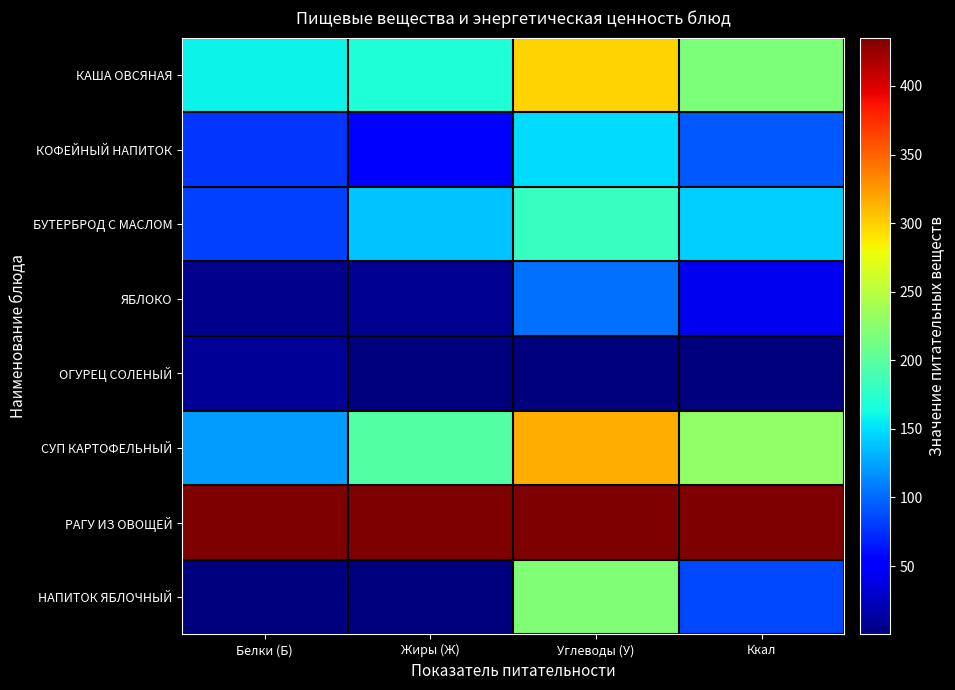

Between Белки (Б) and Ккал, which is larger?

Ккал